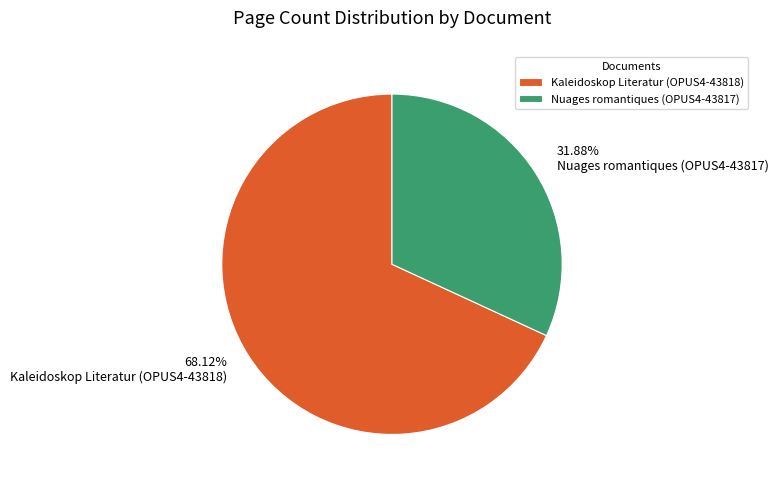

Which category has the biggest portion of the pie?

Kaleidoskop Literatur (OPUS4-43818)